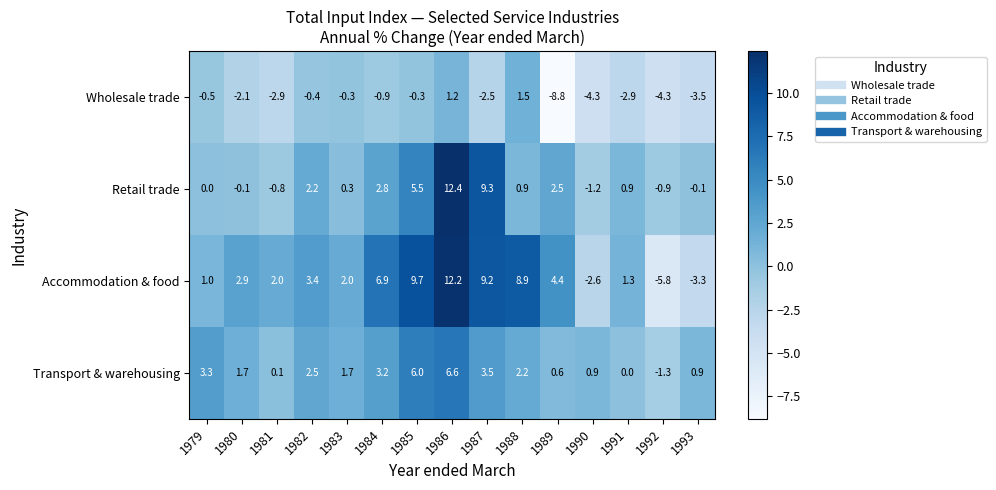

What is the spread (max minus min) of values at 1991?

4.2